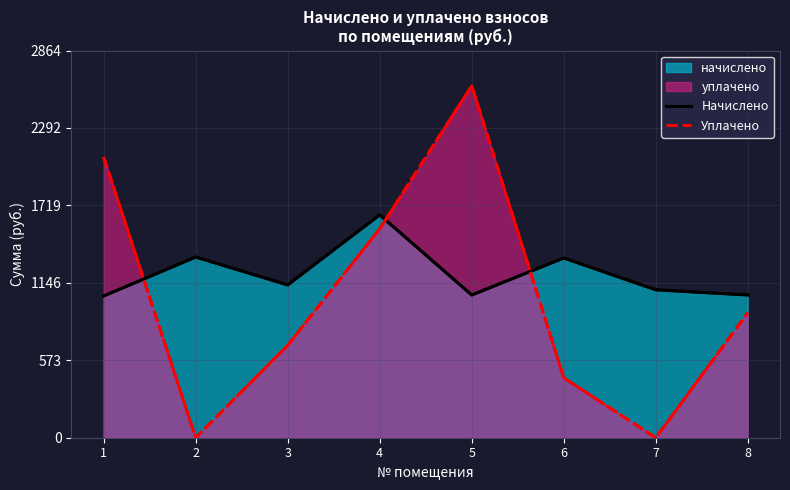

Which series has the largest range (max minus min)?

Уплачено